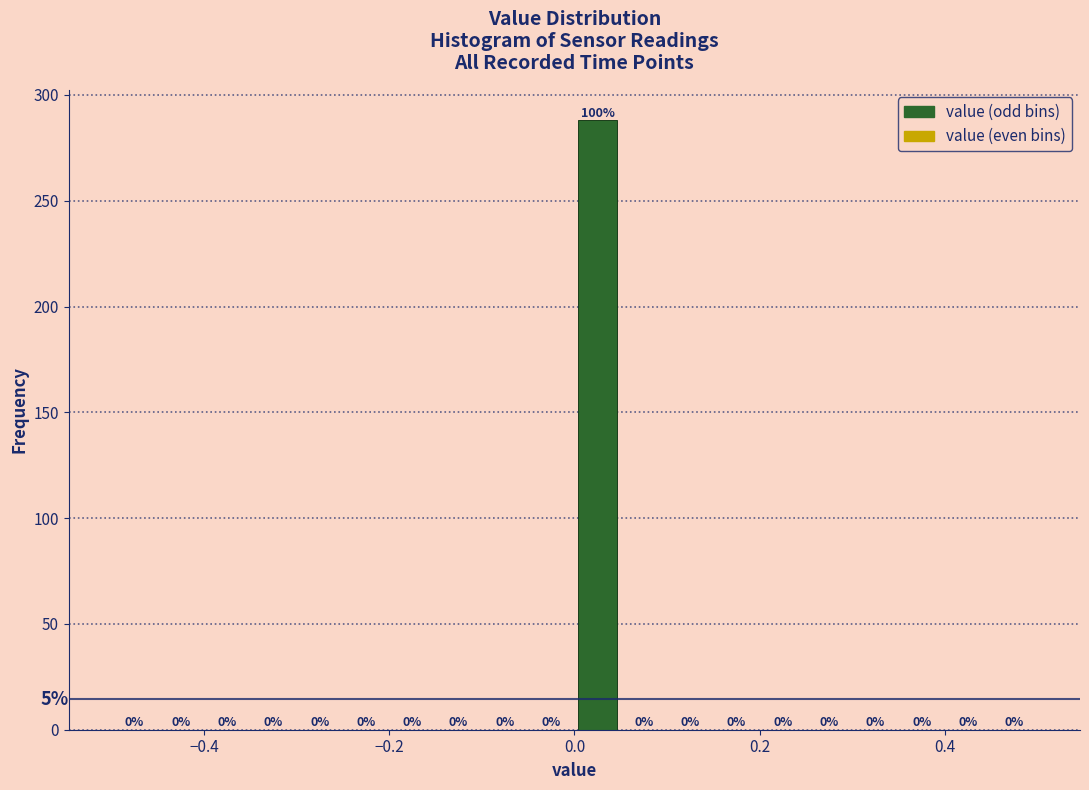

Read against the x-axis, roughly where is the centre of the tallest bar?

0.02